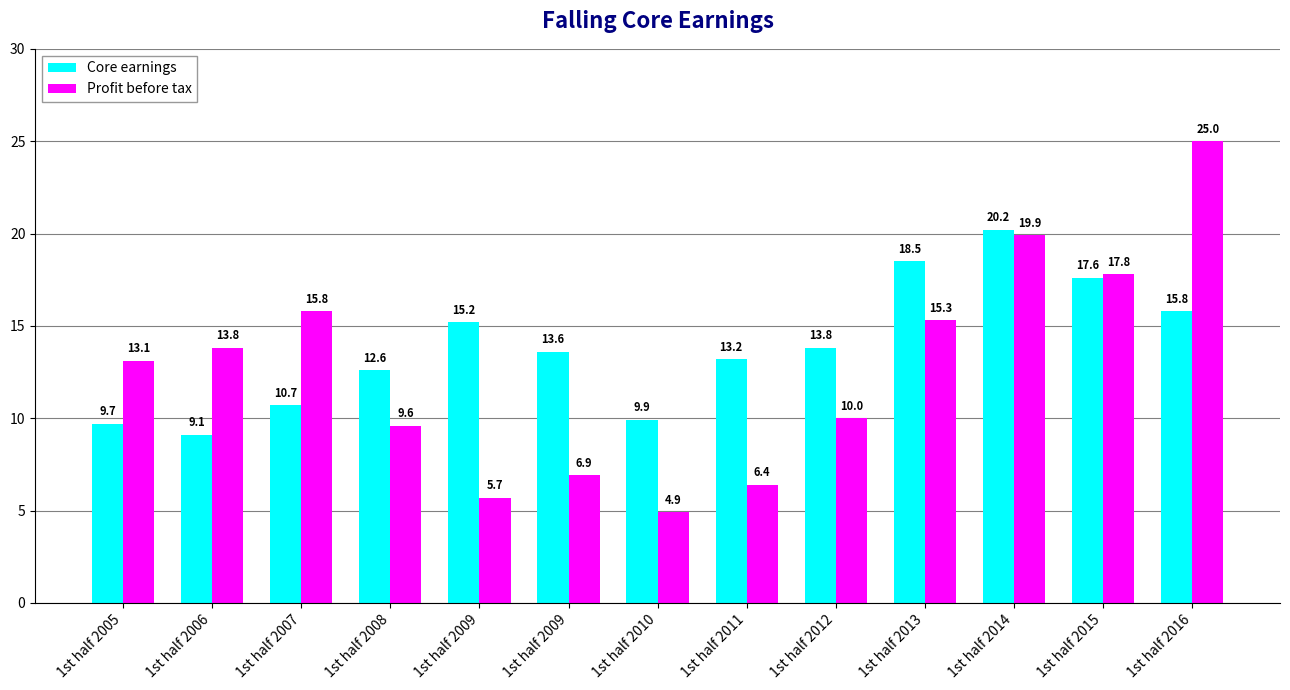

Are the bars horizontal?

No